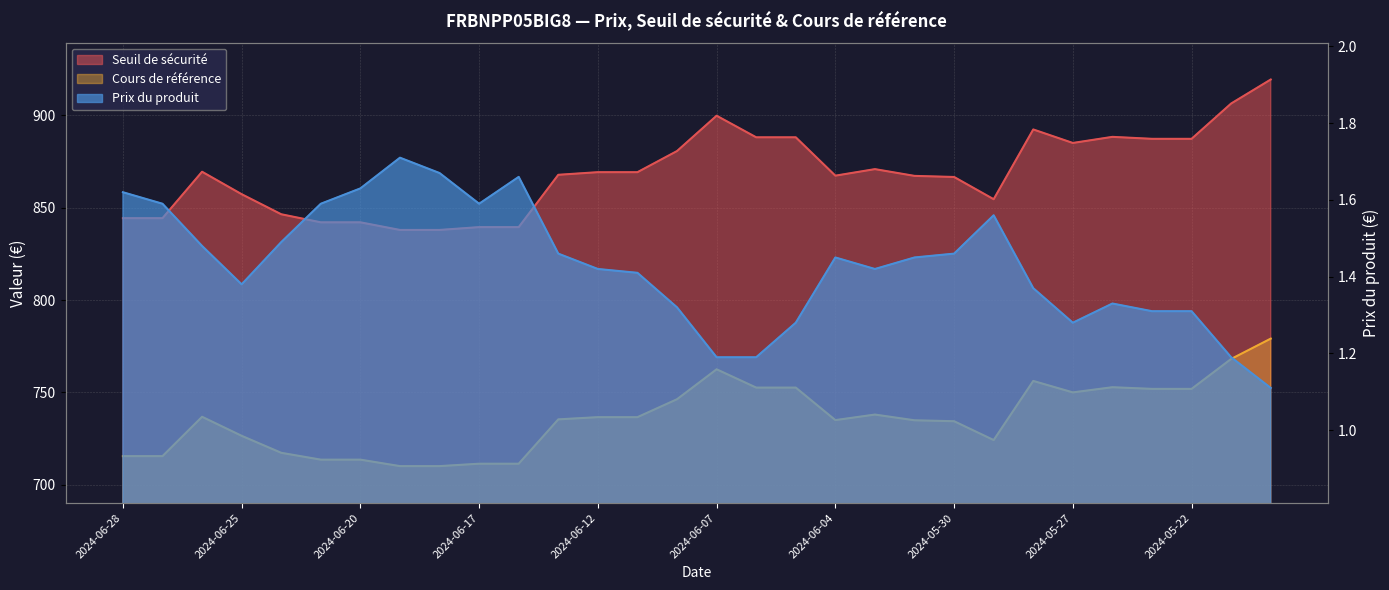

Which series has the largest total across all categories?

Seuil de sécurité